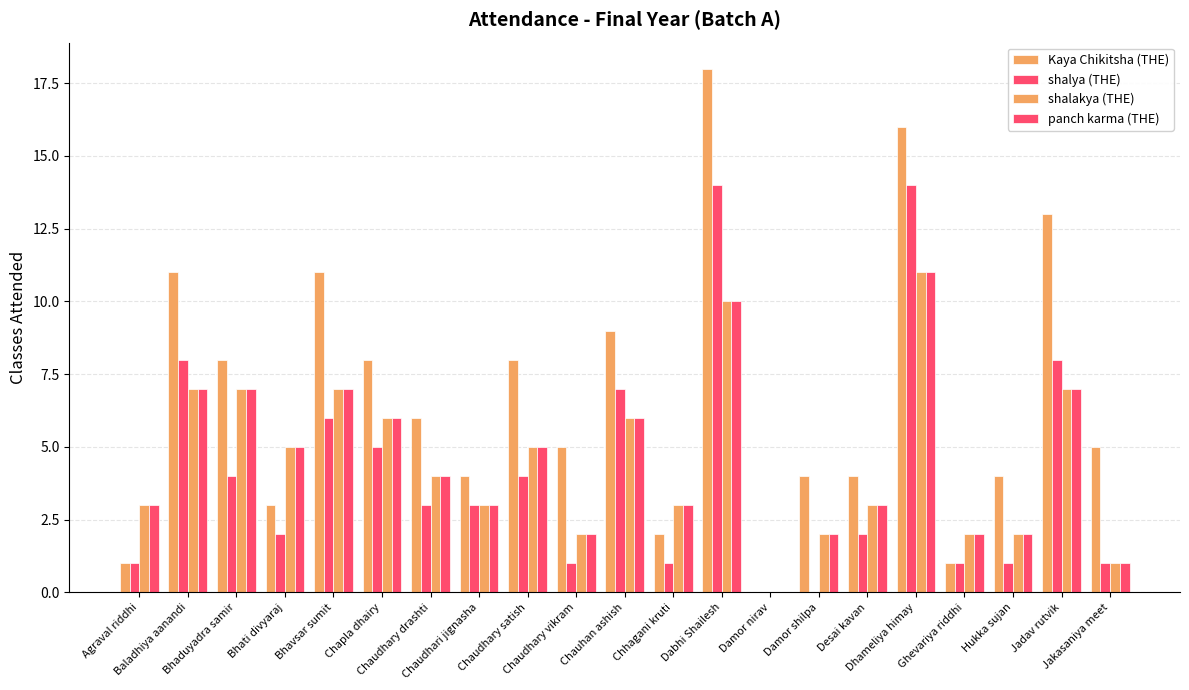

Rank the series by their maximum value, from highest to lowest.

Kaya Chikitsha (THE), shalya (THE), shalakya (THE), panch karma (THE)